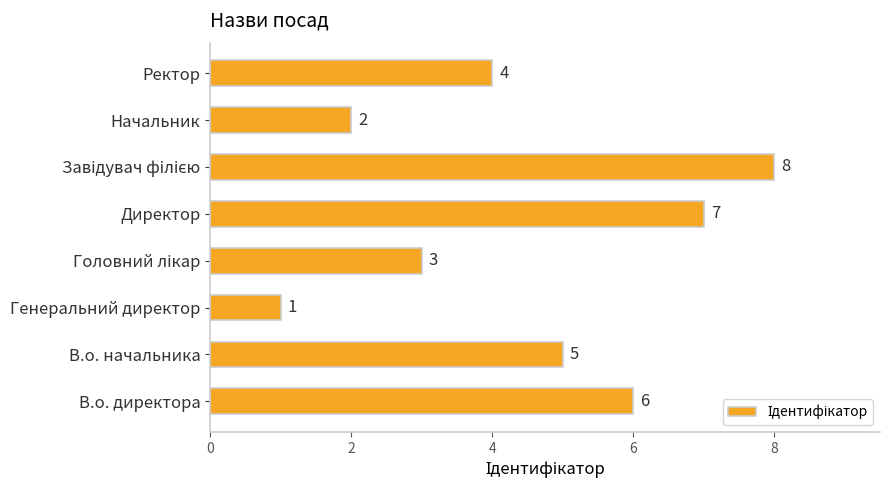

Reading top to bottom, what are all the values shown in this chart?

4	2	8	7	3	1	5	6